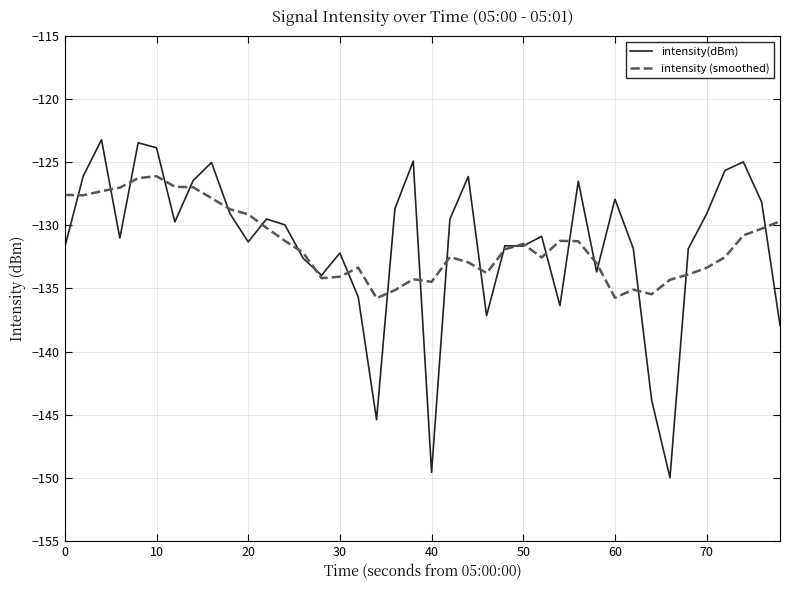

Rank the series by their maximum value, from lowest to highest.

intensity (smoothed), intensity(dBm)